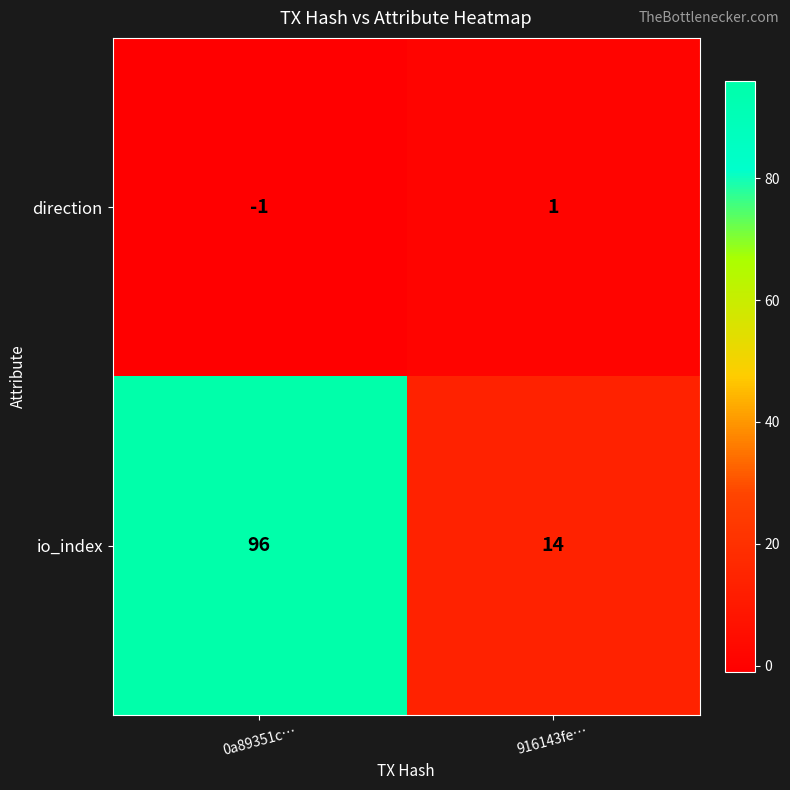

What is the average value of the io_index series?

55